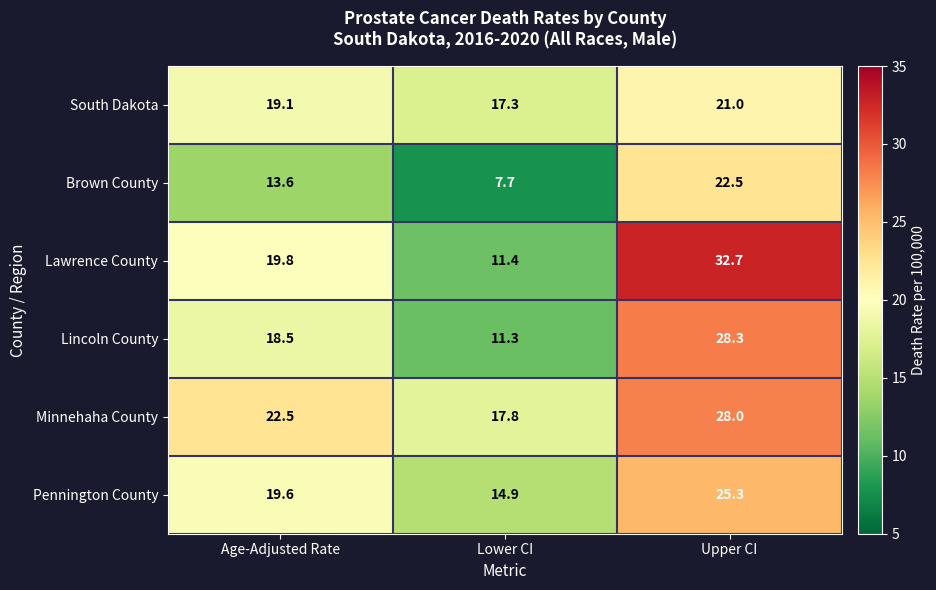

Reading left to right, list all the values displayed in this chart.

South Dakota: 19.1	17.3	21.0
Brown County: 13.6	7.7	22.5
Lawrence County: 19.8	11.4	32.7
Lincoln County: 18.5	11.3	28.3
Minnehaha County: 22.5	17.8	28.0
Pennington County: 19.6	14.9	25.3